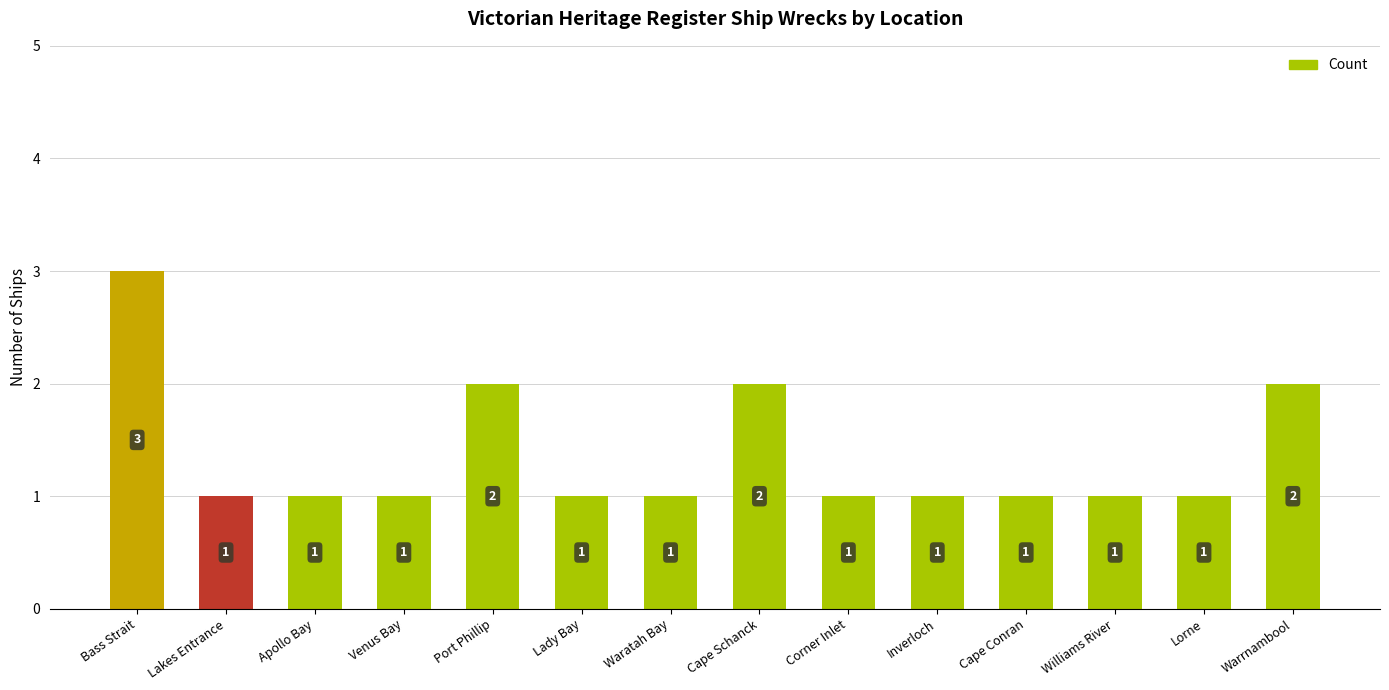

Are the bars horizontal?

No